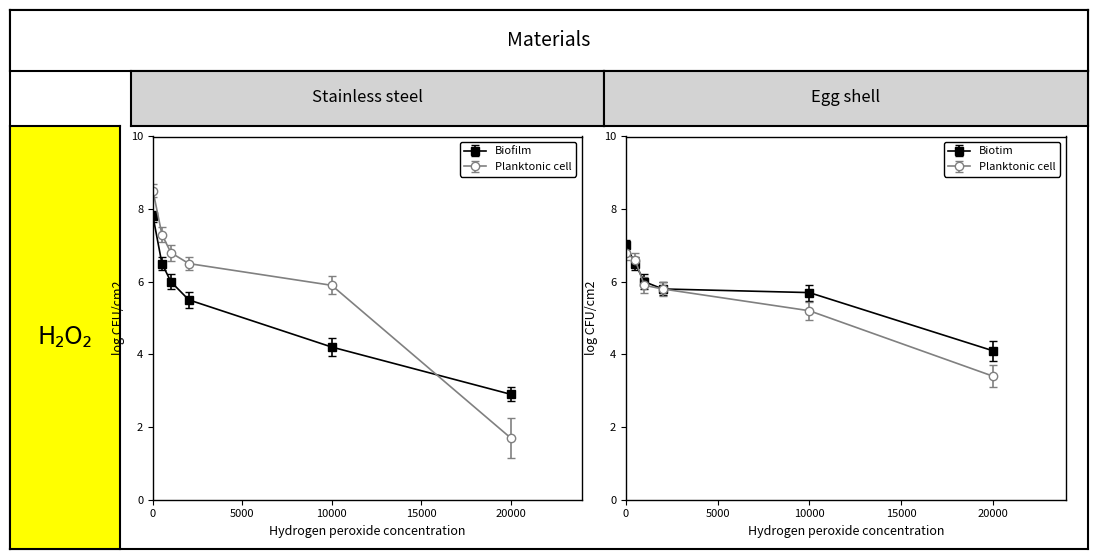

What is the sum of all Biofilm (Egg shell) values?

35.1